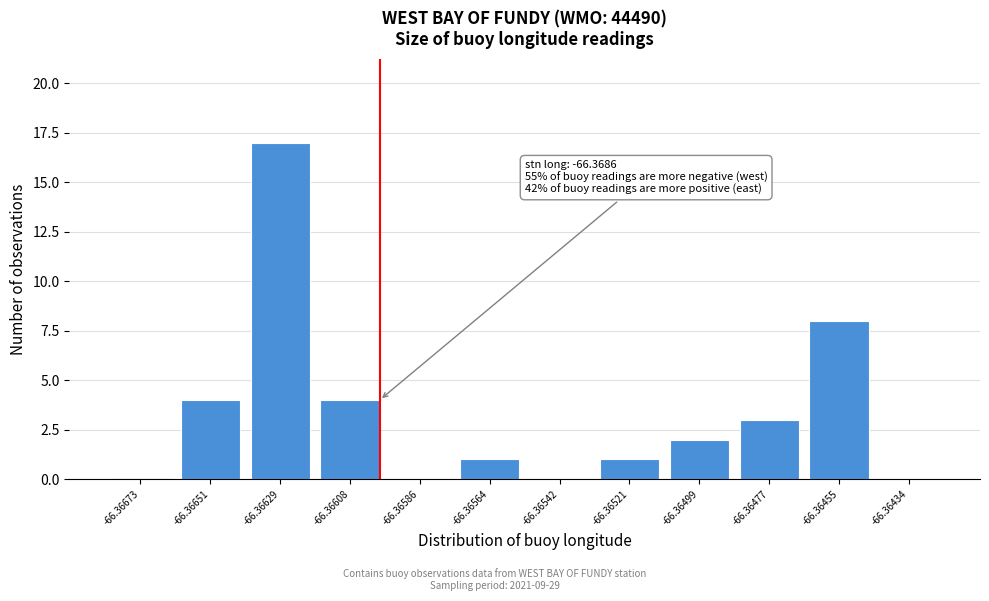

Reading right to left, extract all data points from this chart.

-66.36434=0	-66.36455=8	-66.36477=3	-66.36499=2	-66.36521=1	-66.36542=0	-66.36564=1	-66.36586=0	-66.36608=4	-66.36629=17	-66.36651=4	-66.36673=0